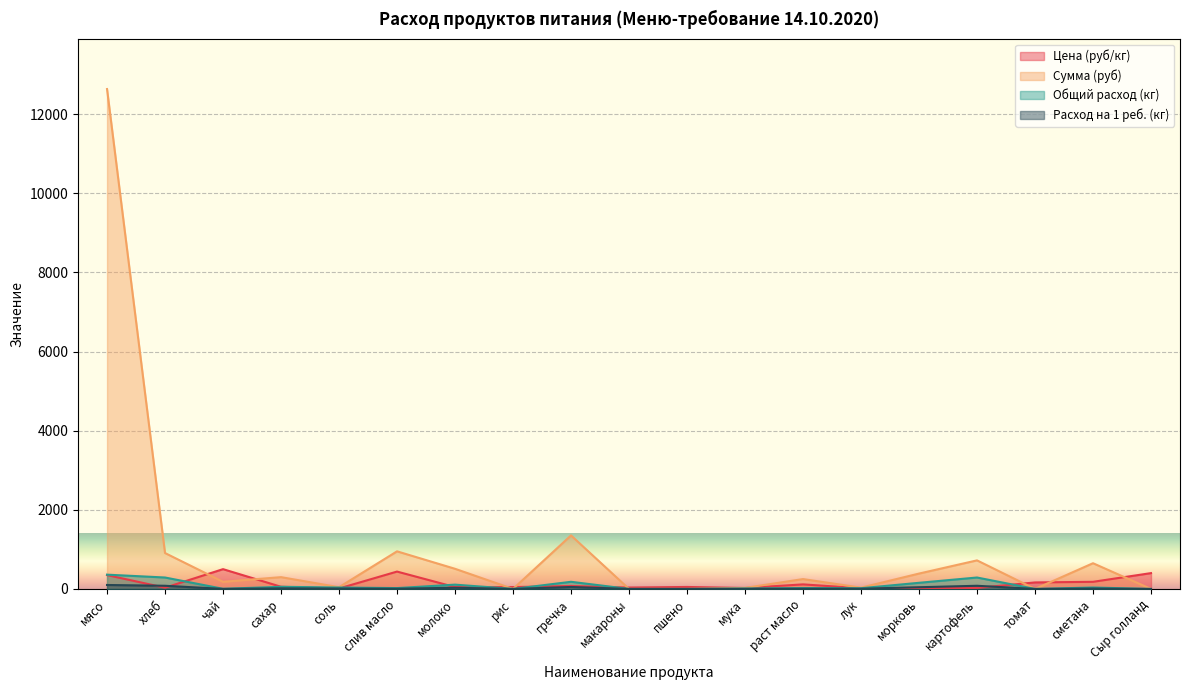

At which label does Общий расход (кг) first exceed 21?

мясо